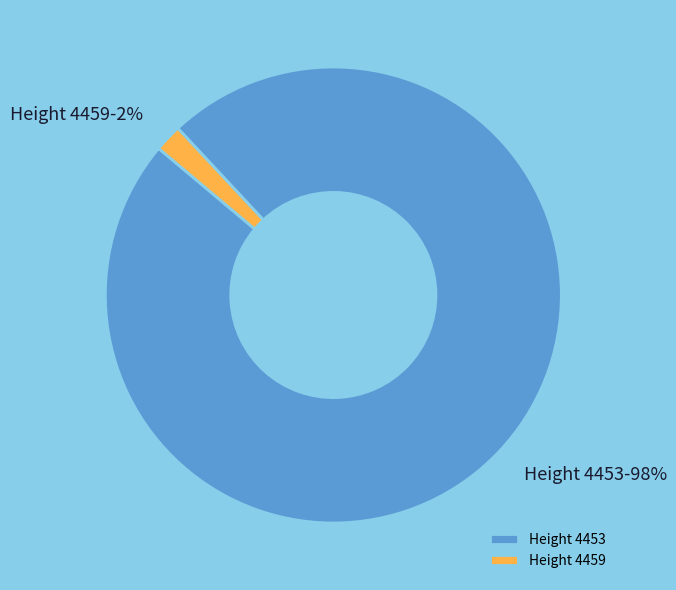

What is the smallest slice in the pie chart?

Height 4459